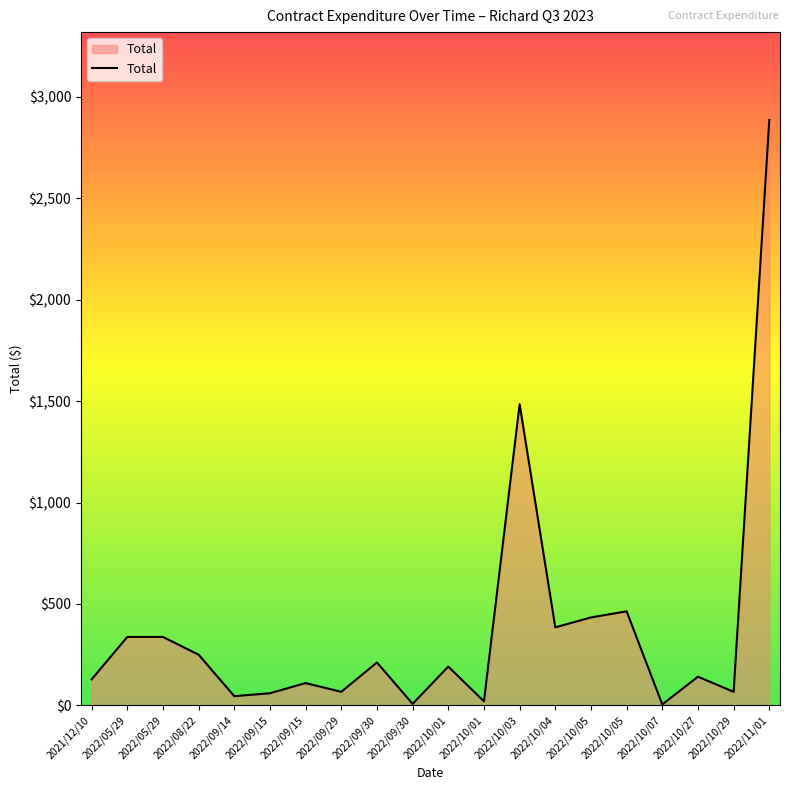

How many lines are shown in the chart?

1